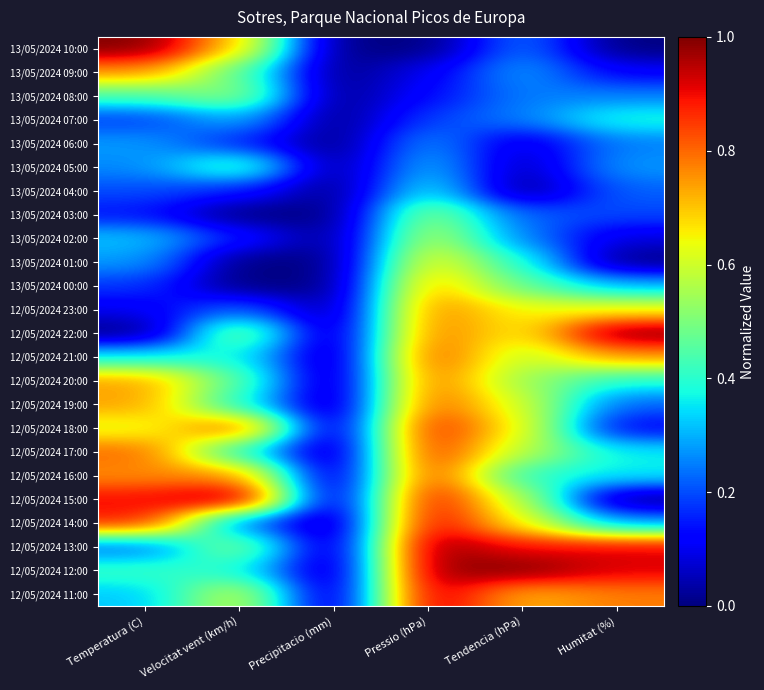

How many series are shown in this chart?

24